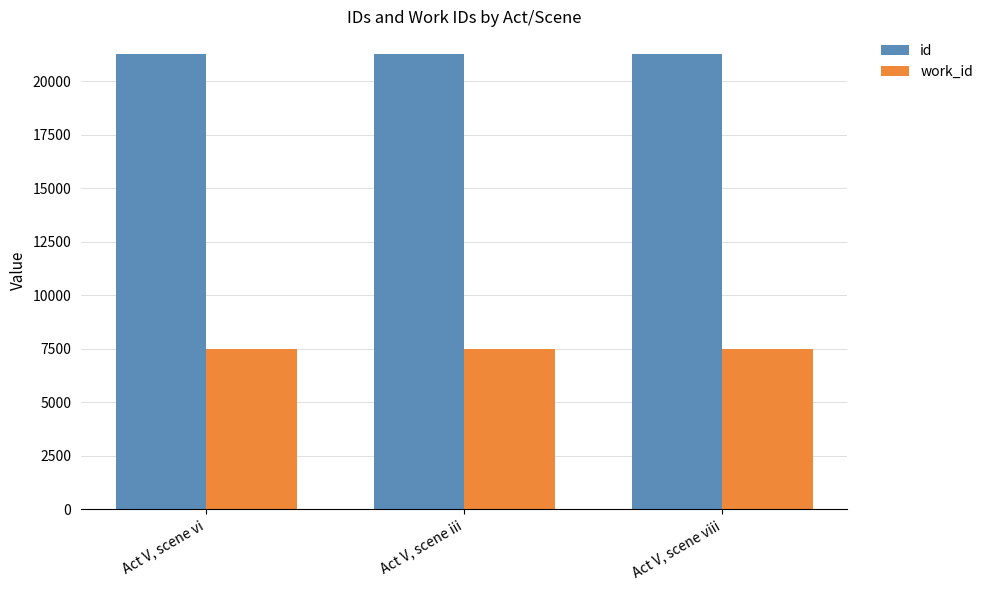

What is the total value across all series at Act V, scene vi?

28749